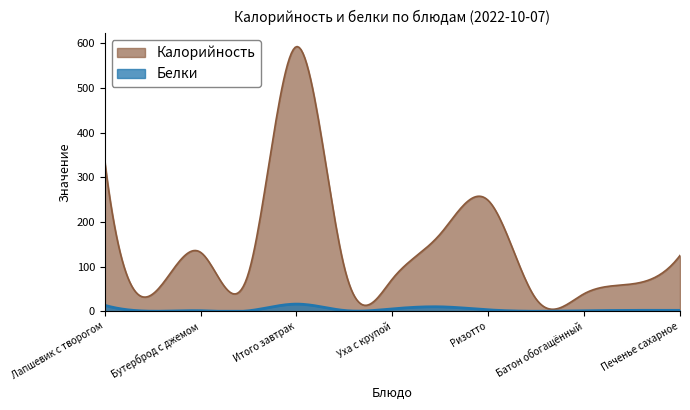

What is the average value of the Калорийность series?

143.3